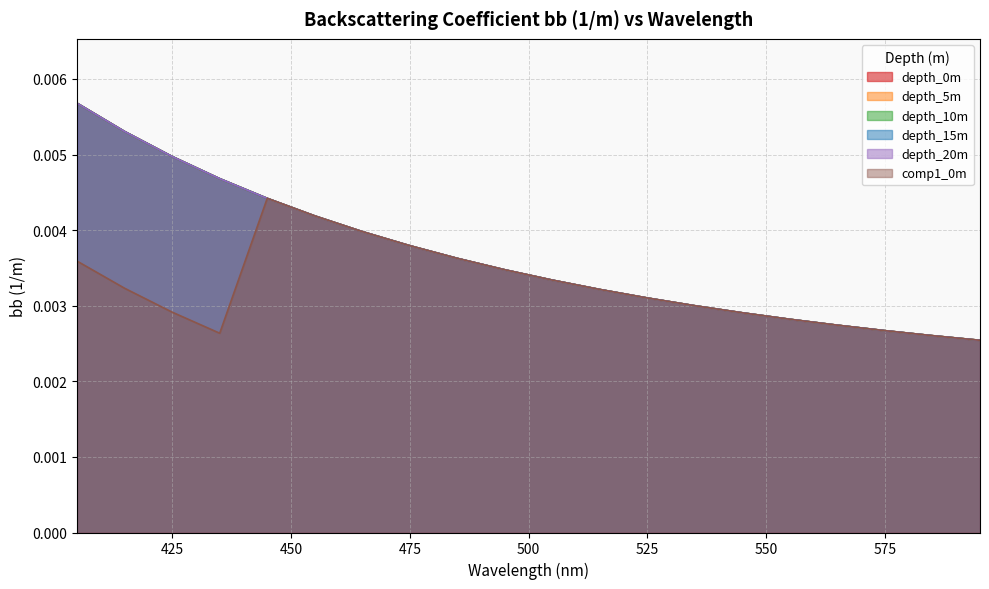

Between 485 and 545, which series saw the biggest shift?

depth_0m